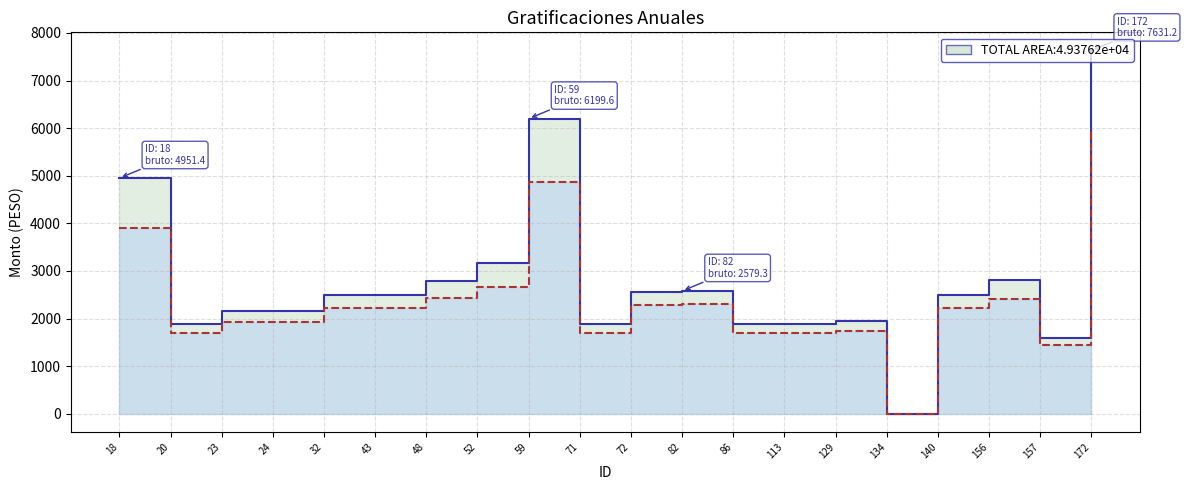

Does the chart display data point markers on the line(s)?

No